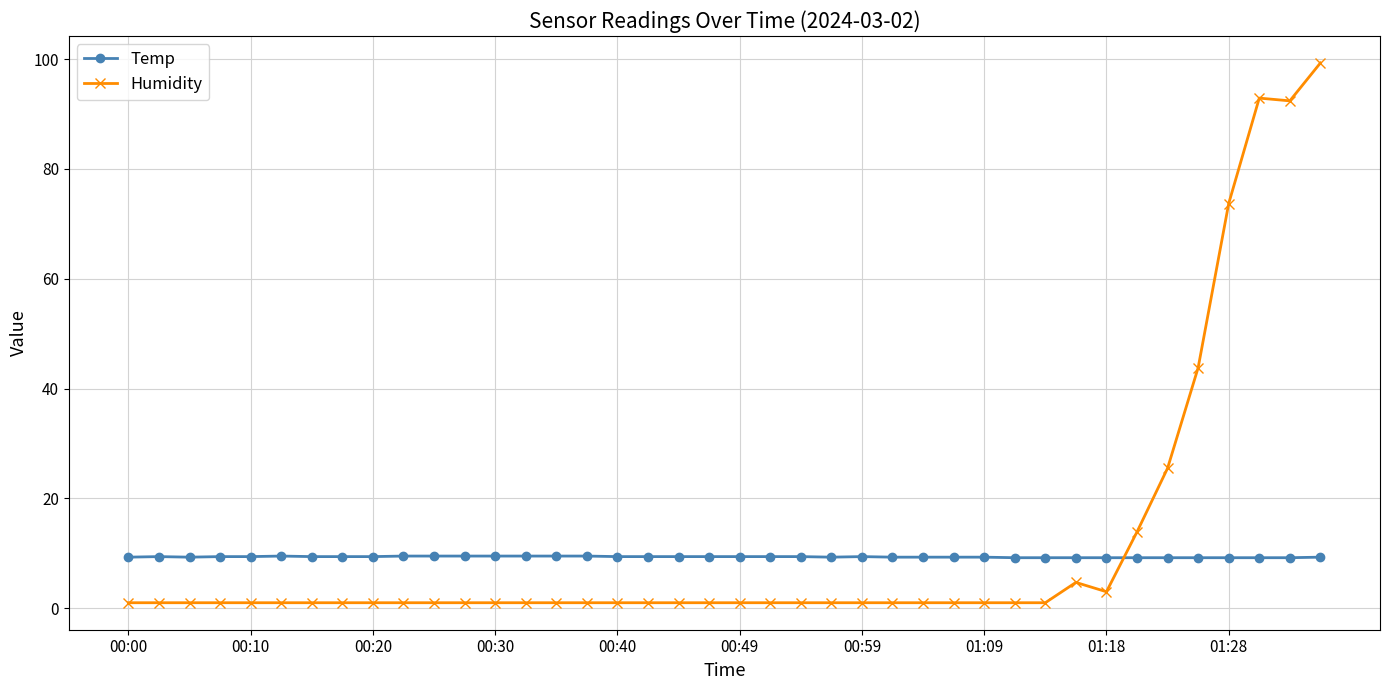

Rank the series by their maximum value, from lowest to highest.

Temp, Humidity